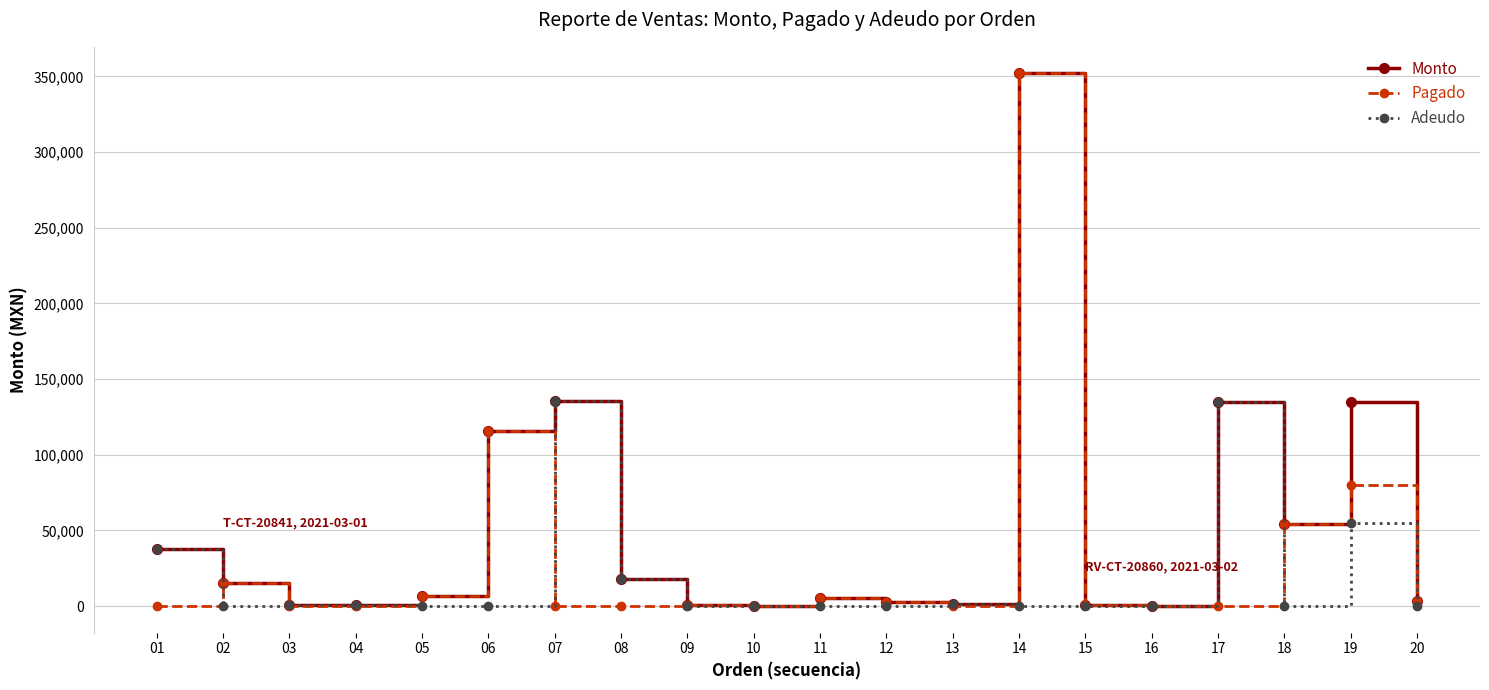

What is the highest value of the Adeudo series?

135200.0